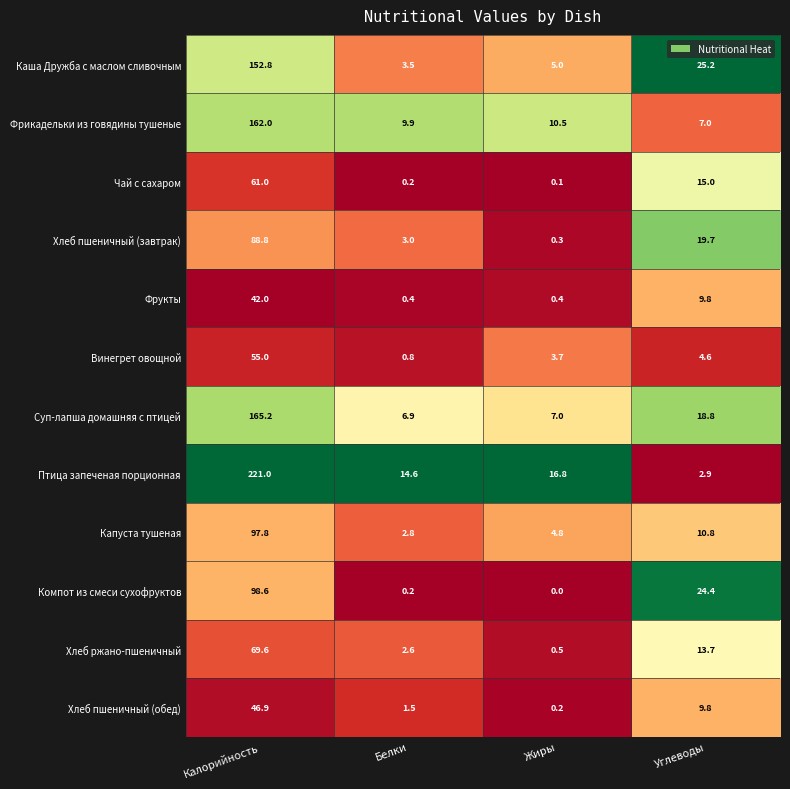

Between Калорийность and Белки, which series saw the biggest shift?

Птица запеченая порционная